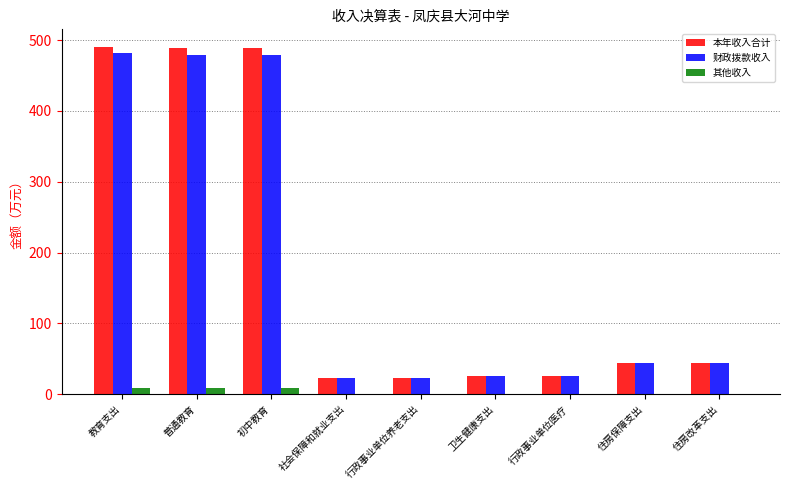

The 本年收入合计 series shows 25.3 at 行政事业单位医疗. True or false?

True